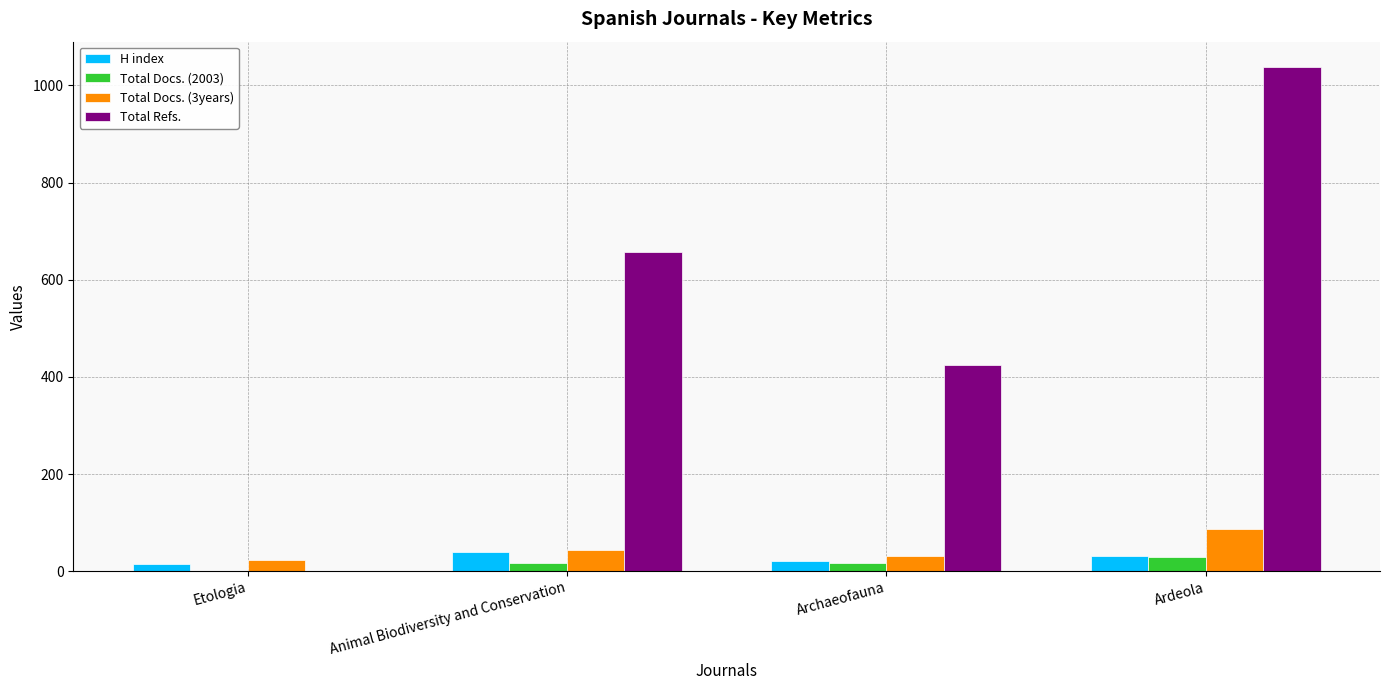

How many groups of bars are there?

4